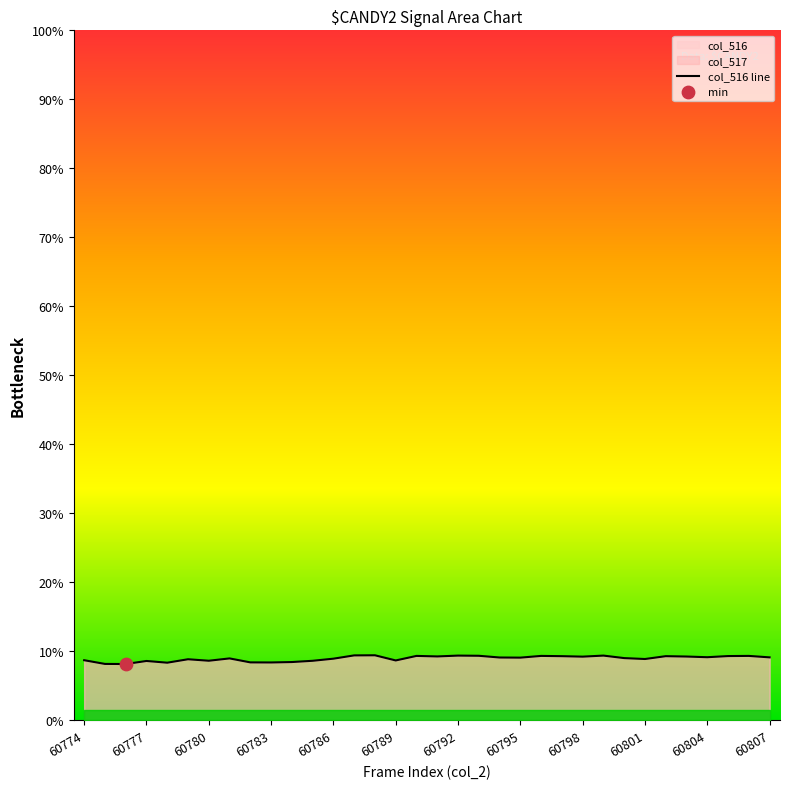

What is the change in value from 60795 to 60796?

+0.2